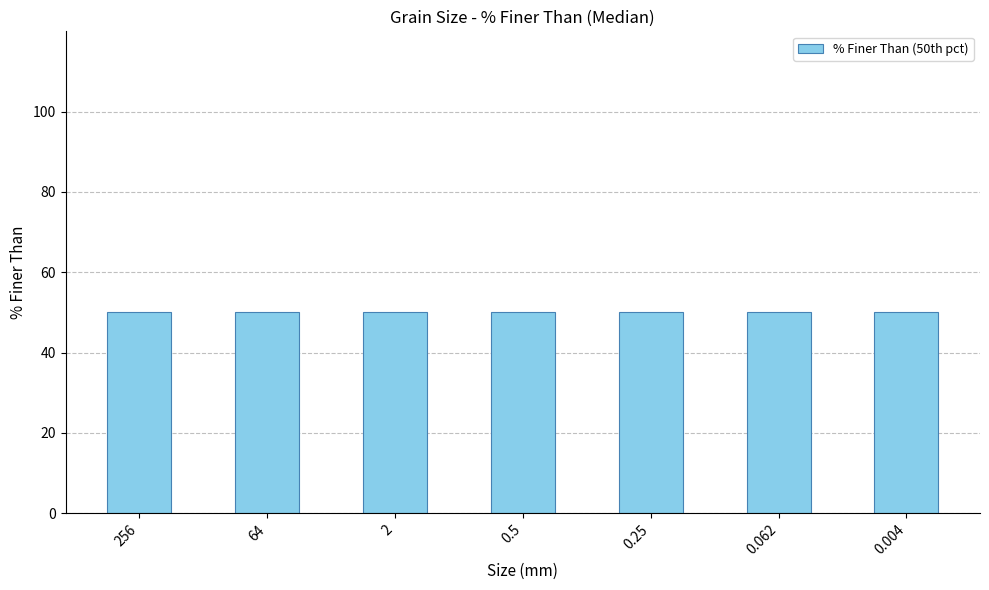

What is the label of the 2nd bar from the right?

0.062